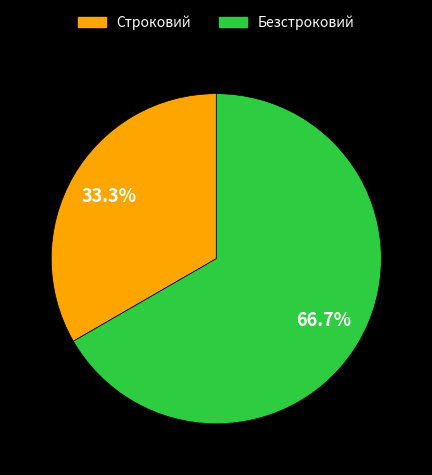

What percentage is the Строковий slice, to the nearest percent?

33%